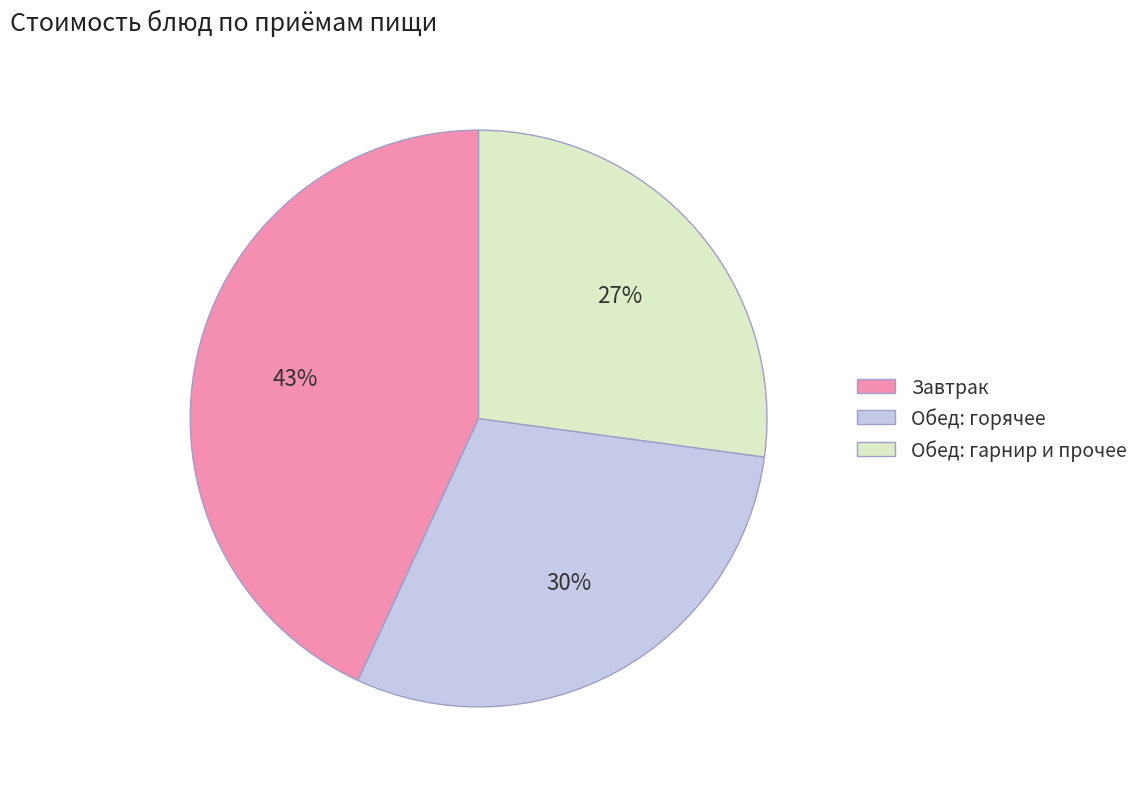

Which has a higher value, Обед: горячее or Обед: гарнир и прочее?

Обед: горячее